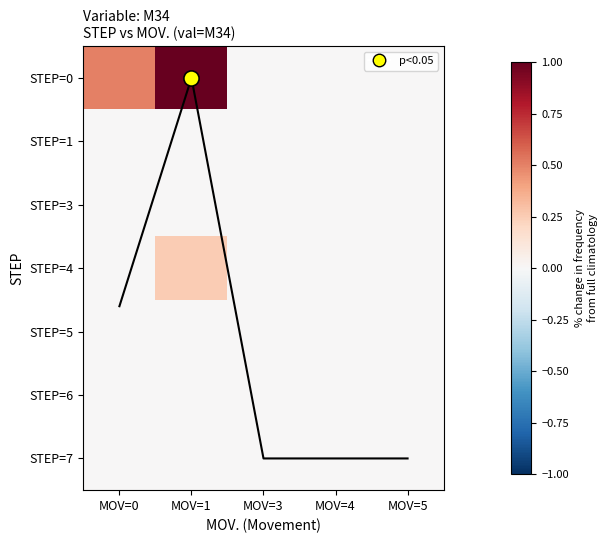

The value of STEP=4 at MOV=0 is -0.1. True or false?

False